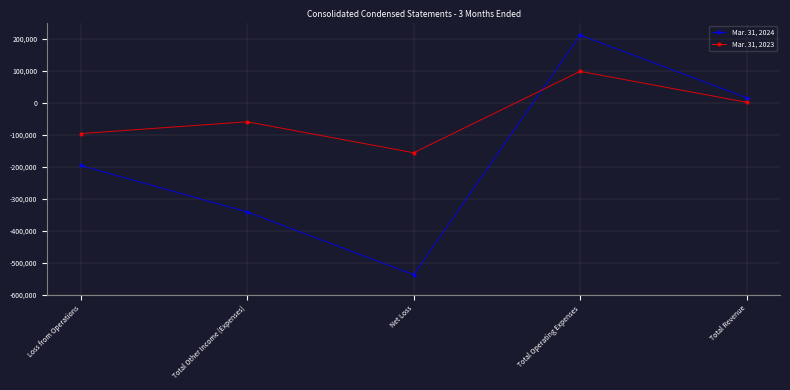

How many negative values does the Mar. 31, 2024 series have?

3